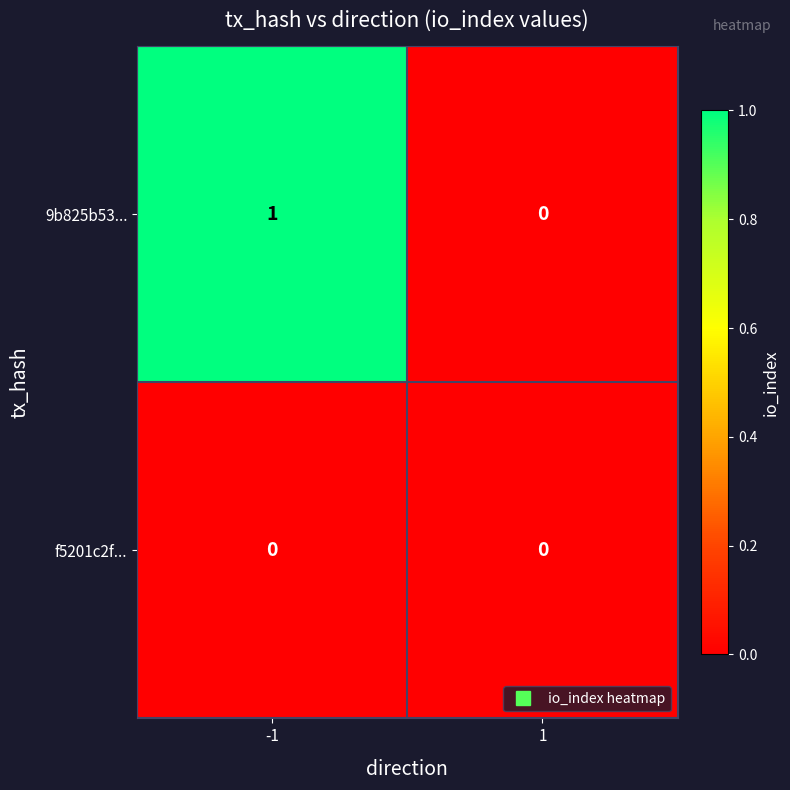

What is the maximum value shown in the chart?

1